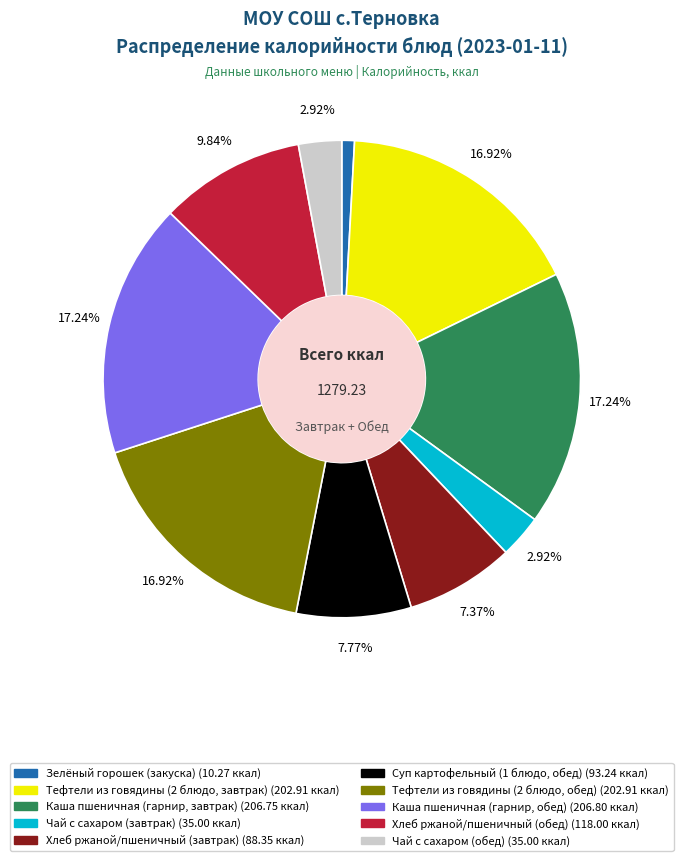

Do Зелёный горошек (закуска) and Каша пшеничная (гарнир, обед) together represent more than half of the pie?

No